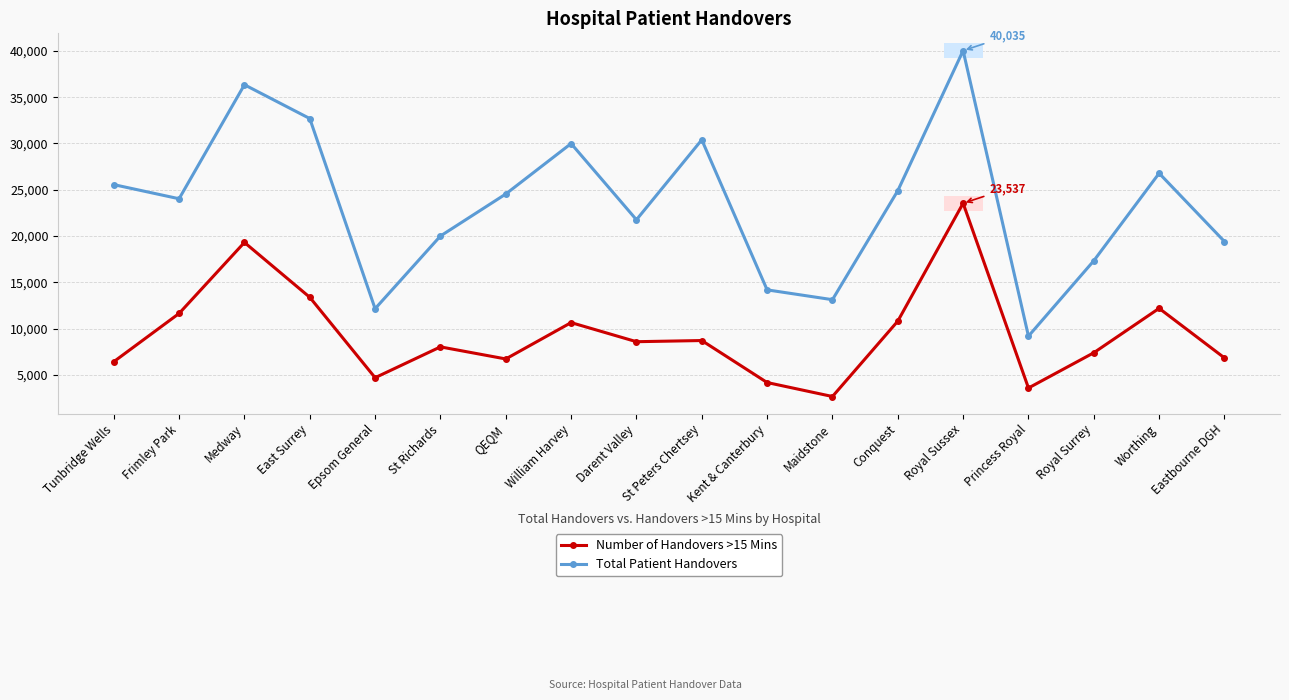

True or false: Number of Handovers >15 Mins and Total Patient Handovers intersect in this chart.

False